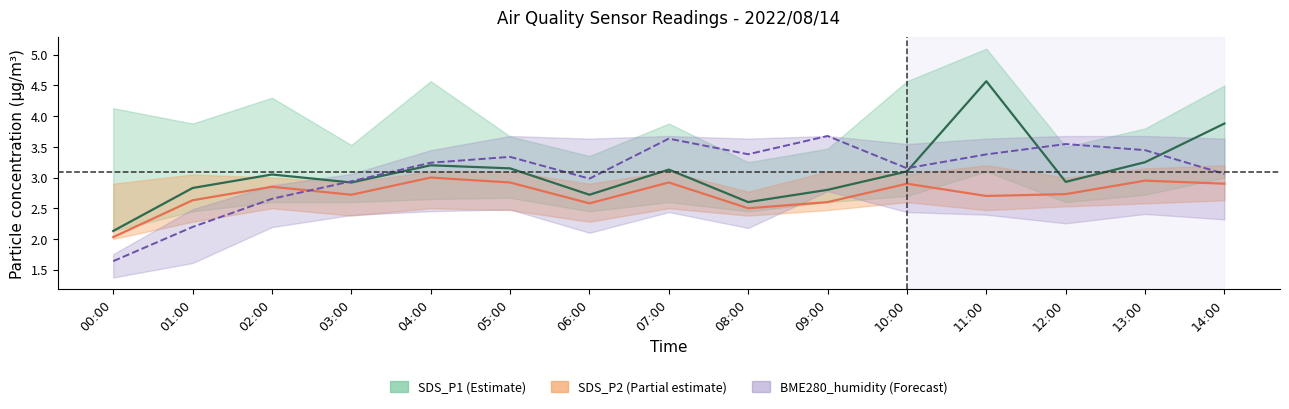

What is the maximum value shown in the chart?

4.6